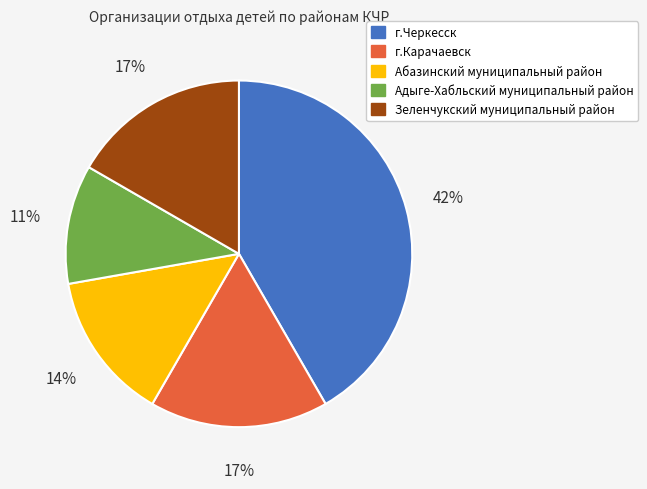

Does any single category account for the majority?

No